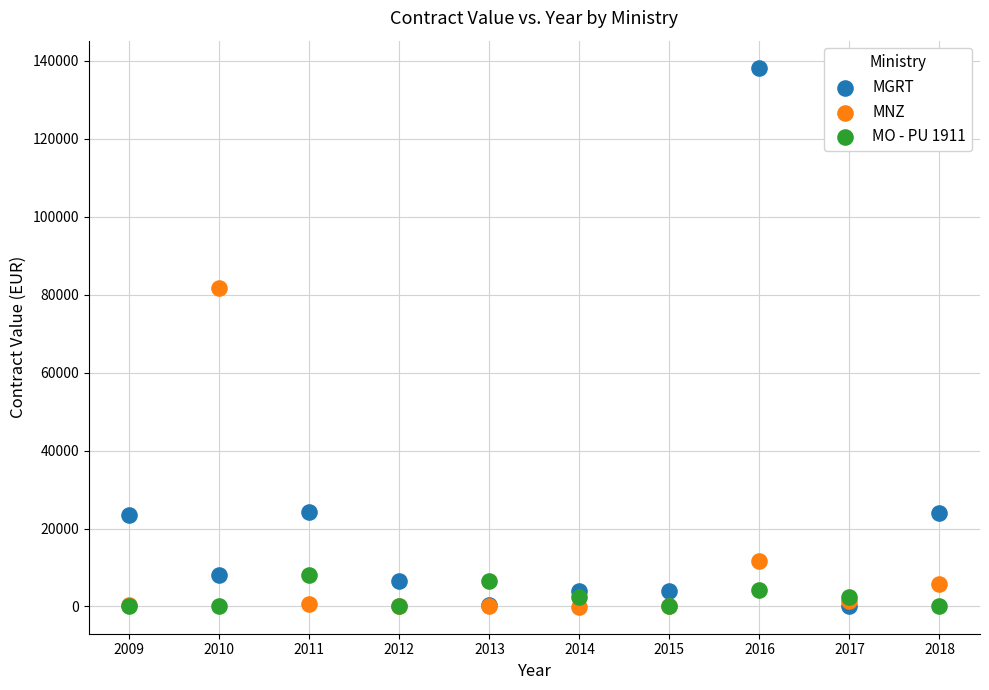

Which series reaches the maximum Y coordinate?

MGRT